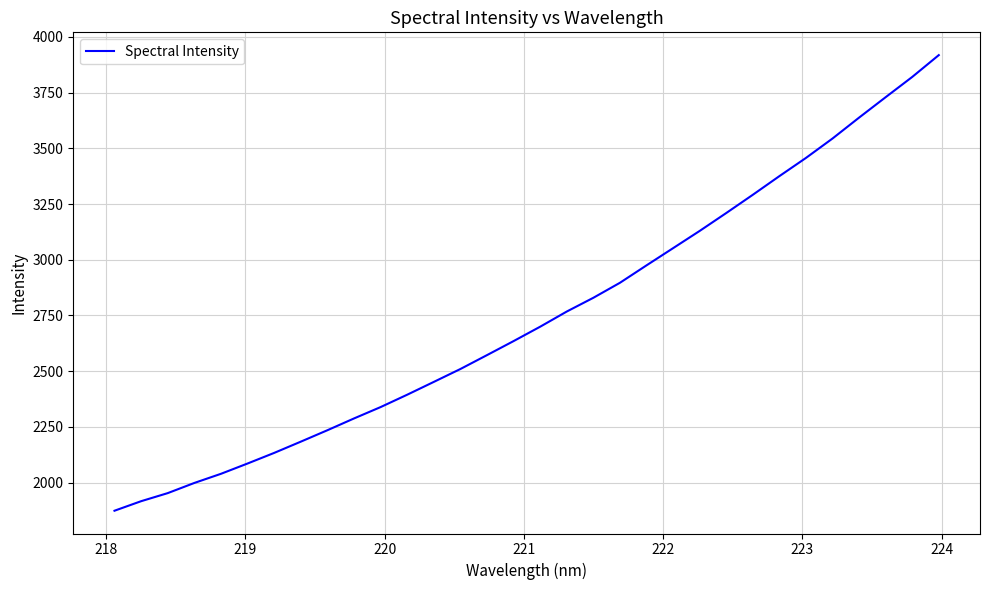

True or false: there are more than 0 points higher than both neighbors.

False